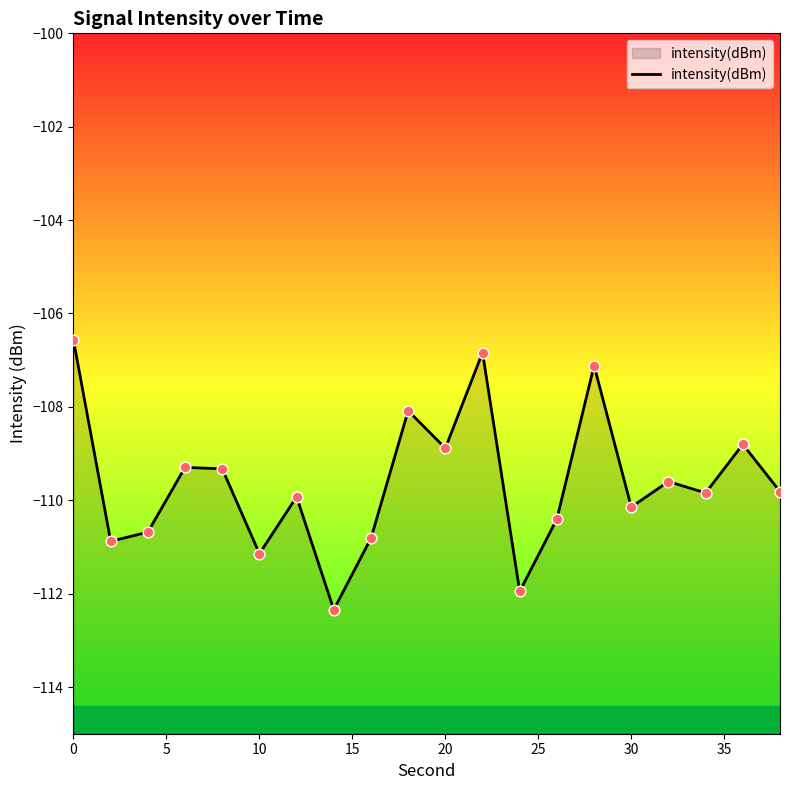

Between 40 and 15, which is larger?

15